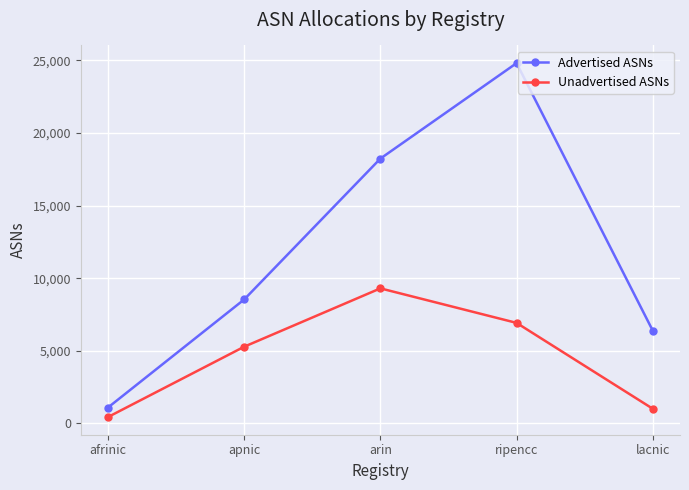

How many data points in Advertised ASNs are less than 8532?

2